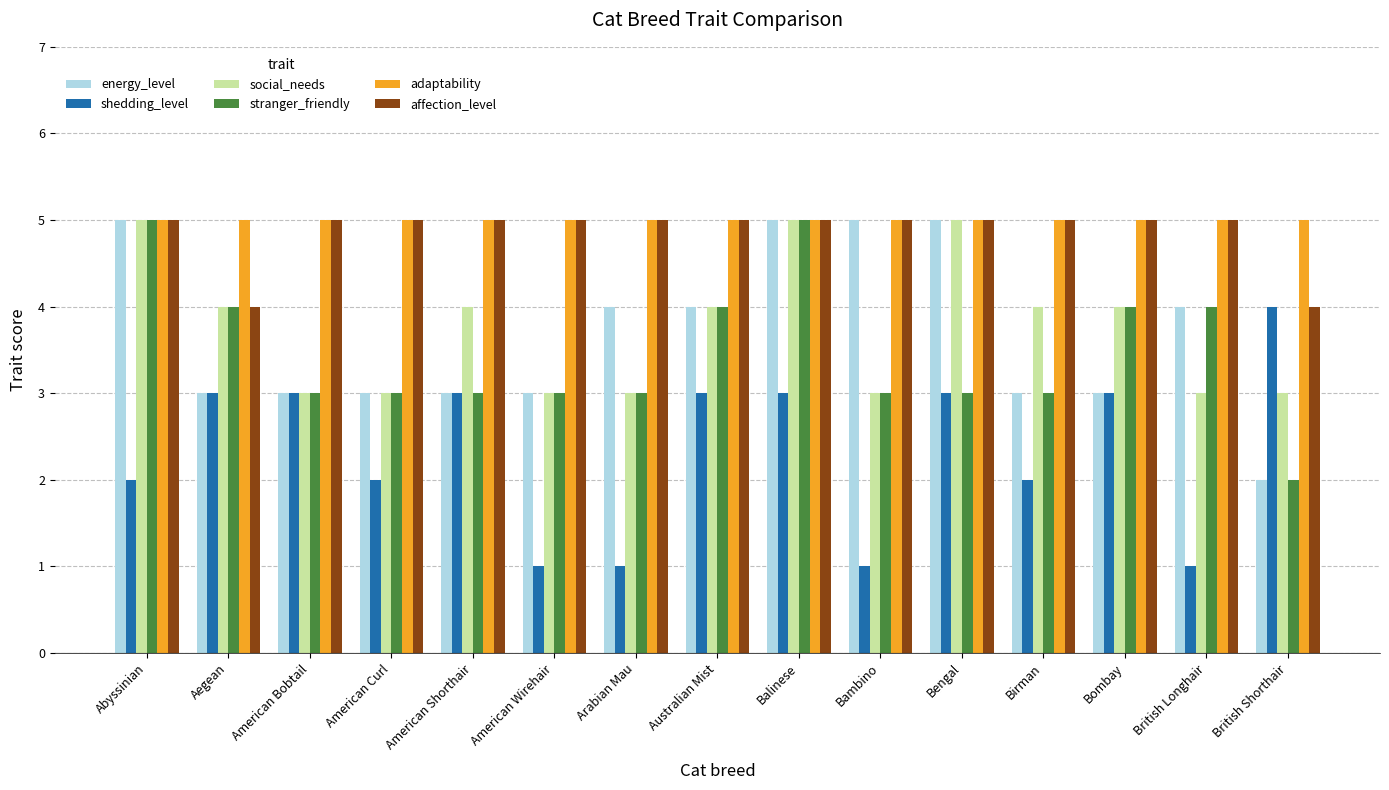

What is the sum of all energy_level values?

55